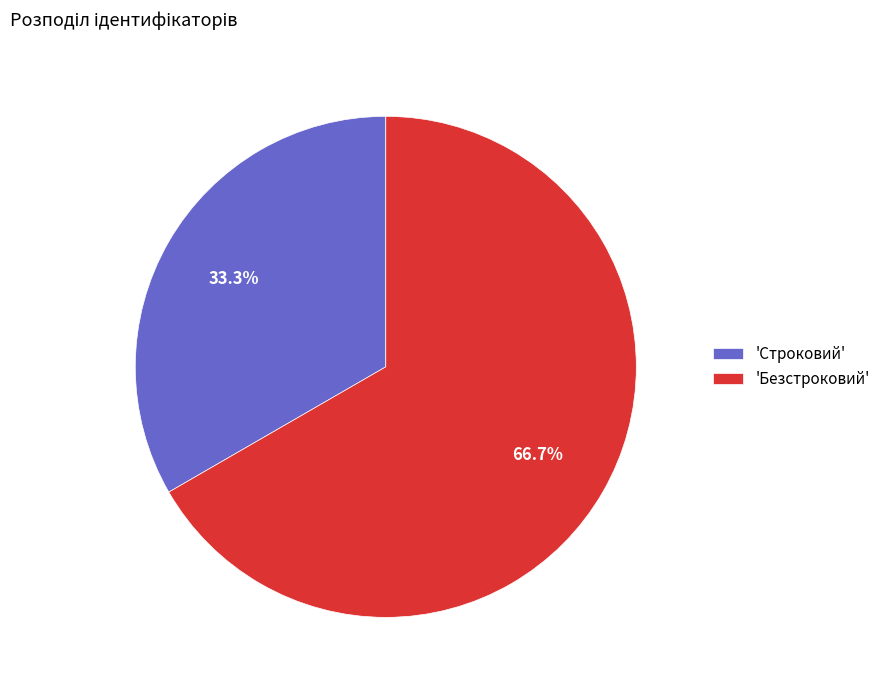

To the nearest percent, what is the difference between the largest and smallest slice percentages?

33%